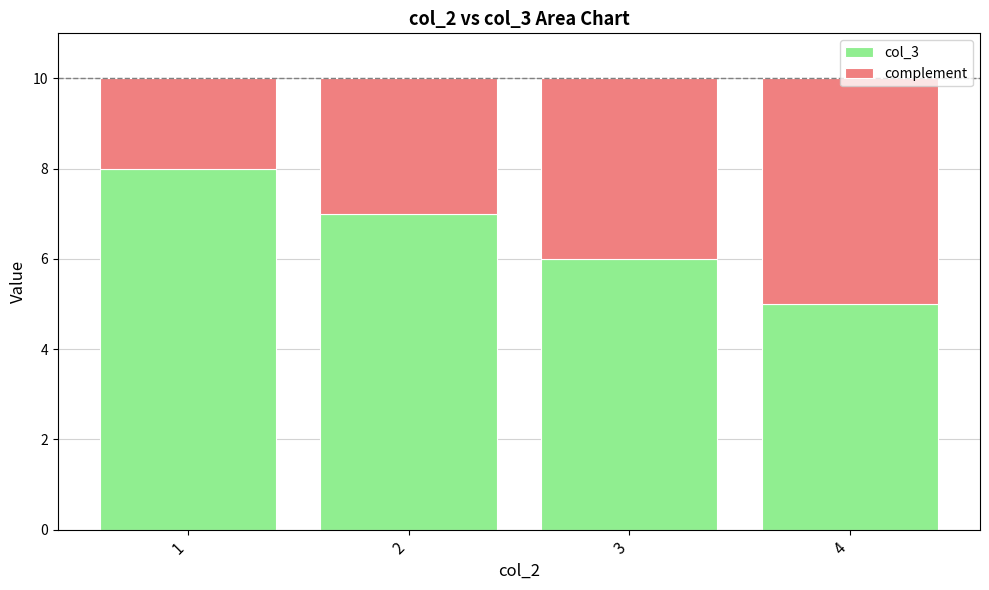

List the labels in order of col_3 value, largest first.

1, 2, 3, 4